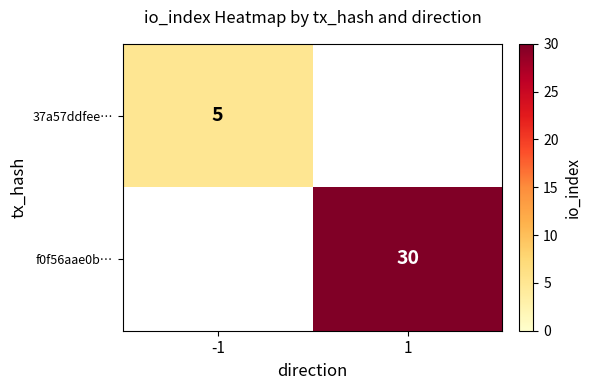

The value of f0f56aae0b… at 1 is 40. True or false?

False